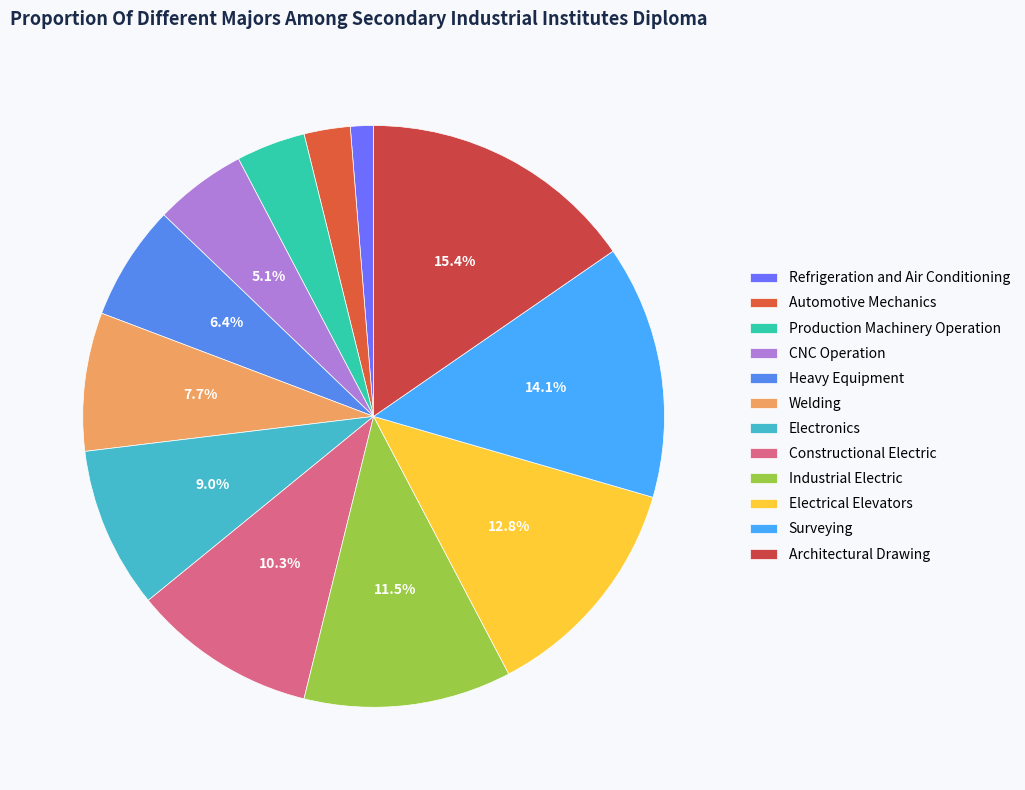

How many slices are in this pie chart?

12